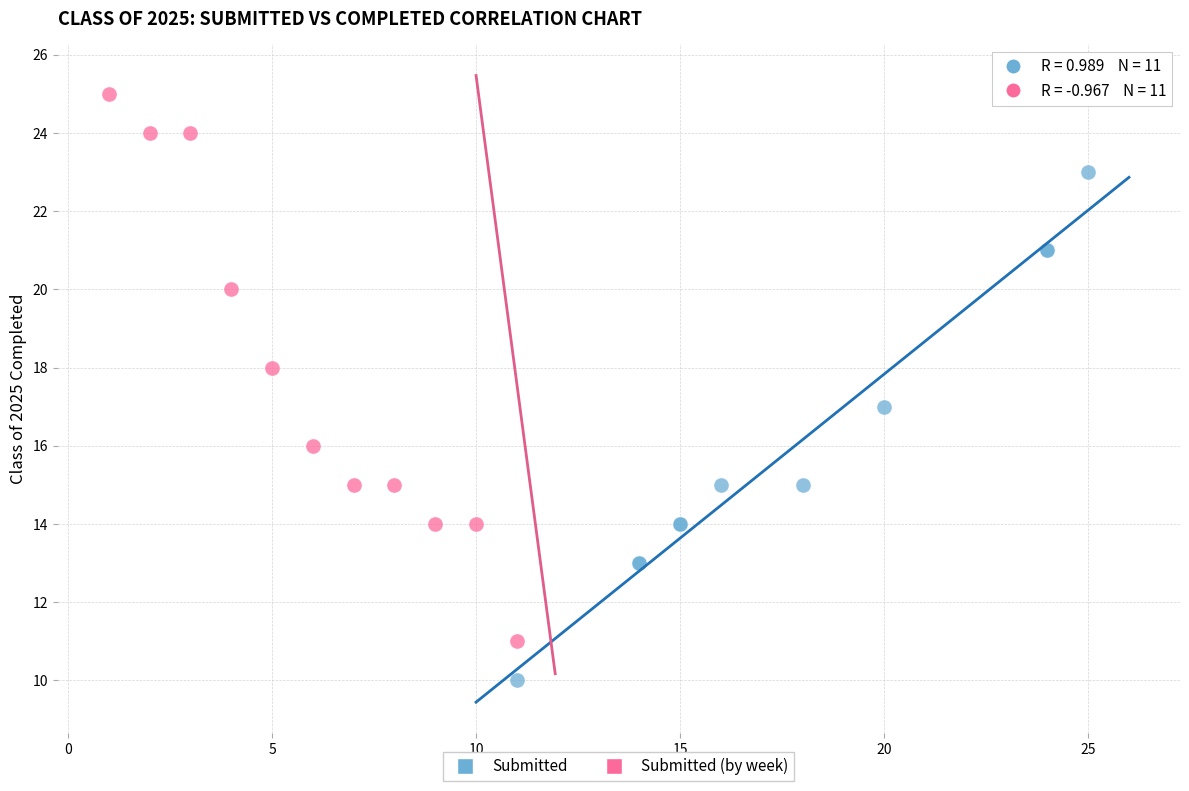

Which series has the widest spread of Y values?

Submitted (by week)